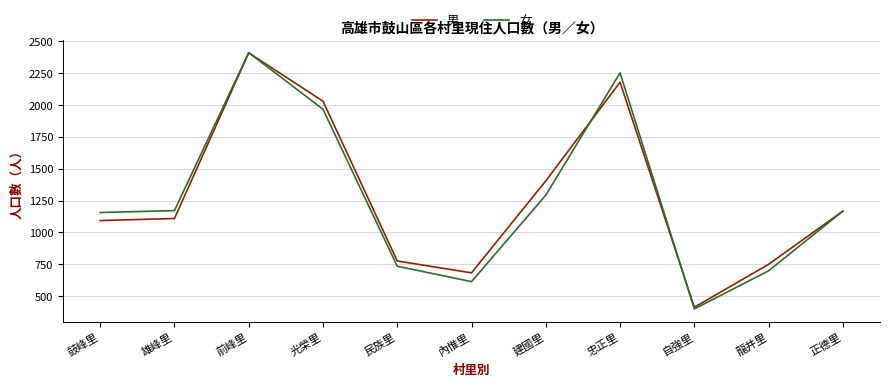

True or false: 女 and 男 intersect in this chart.

True